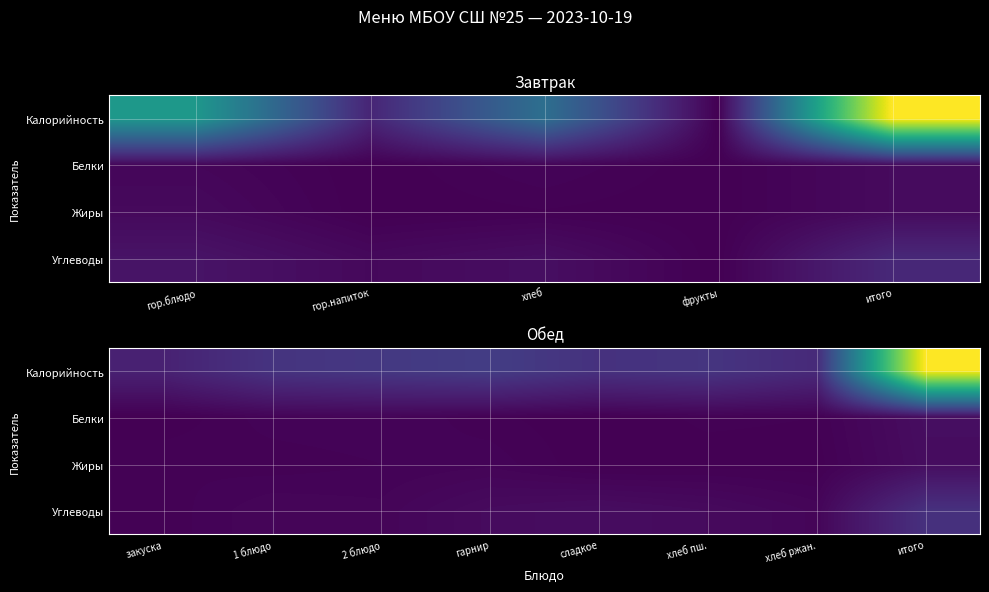

What is the total value across all series at 1 блюдо?

0.2